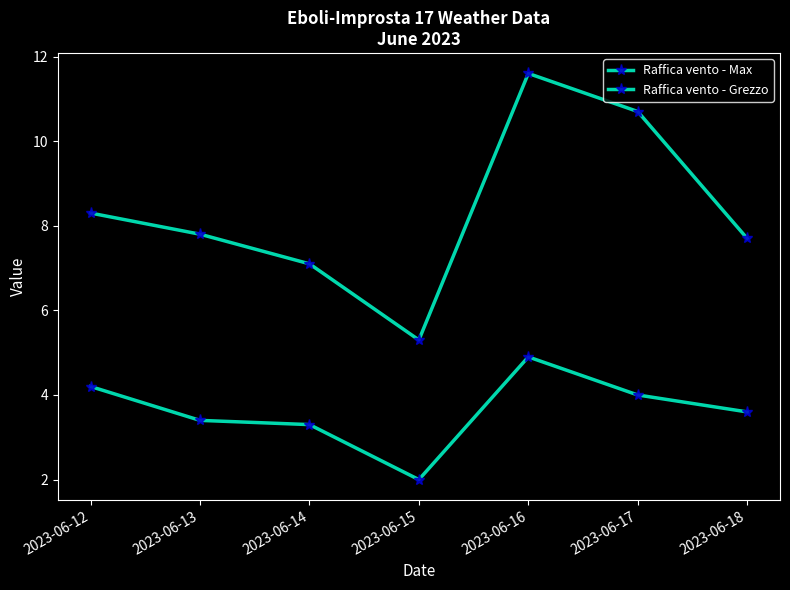

How many data points does each series have?

7